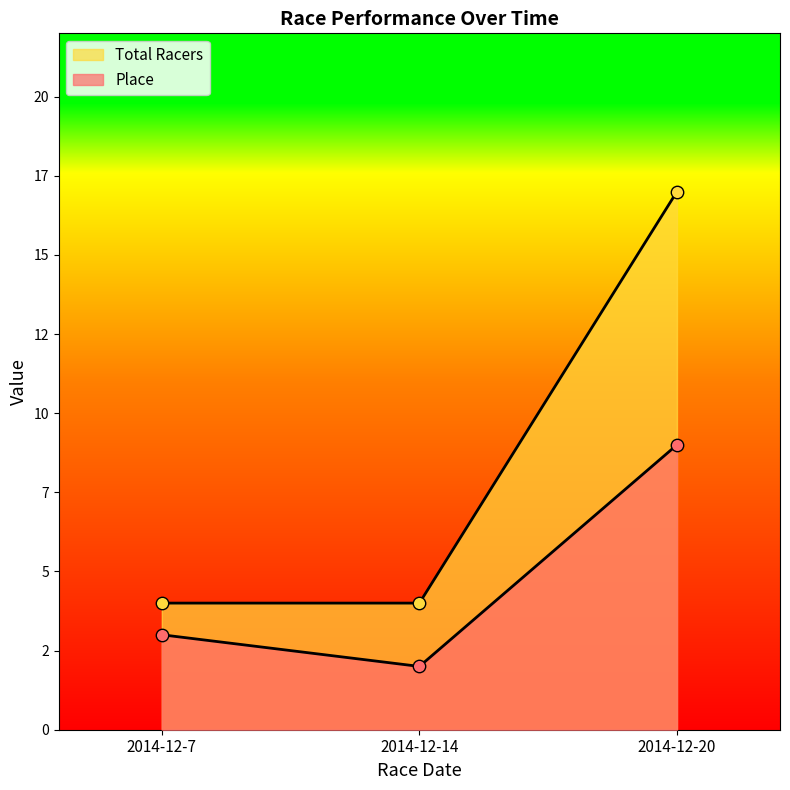

What are all the series names shown in the legend?

Place, Total Racers